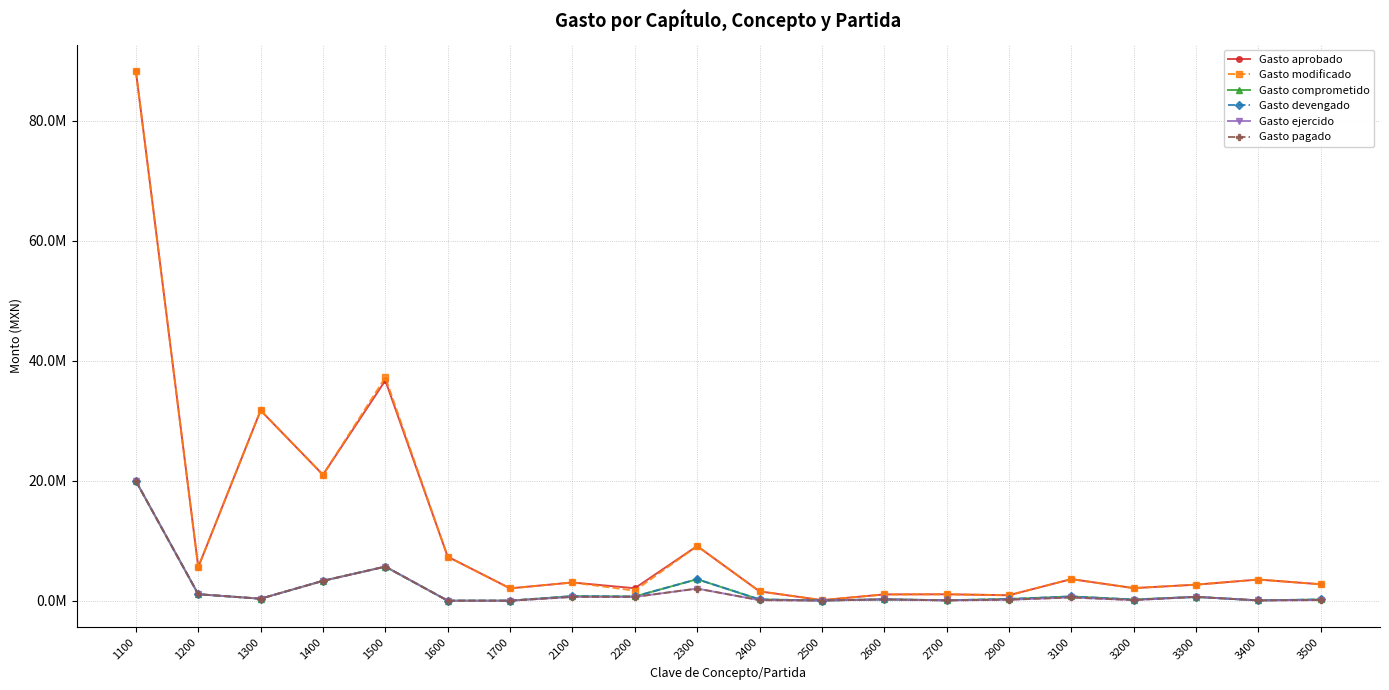

True or false: Gasto comprometido and Gasto devengado cross at least once.

False